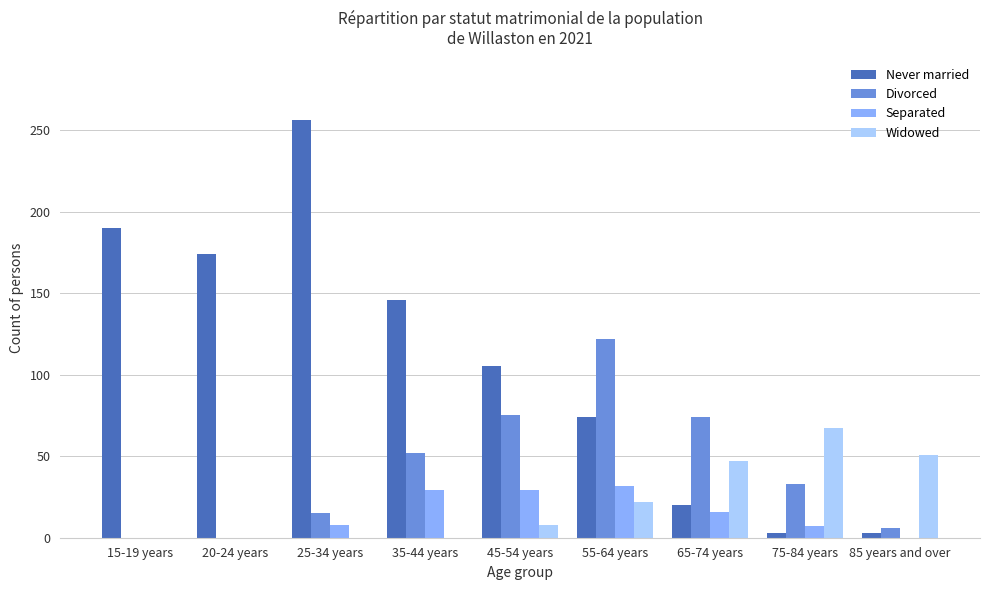

How many groups of bars are there?

9